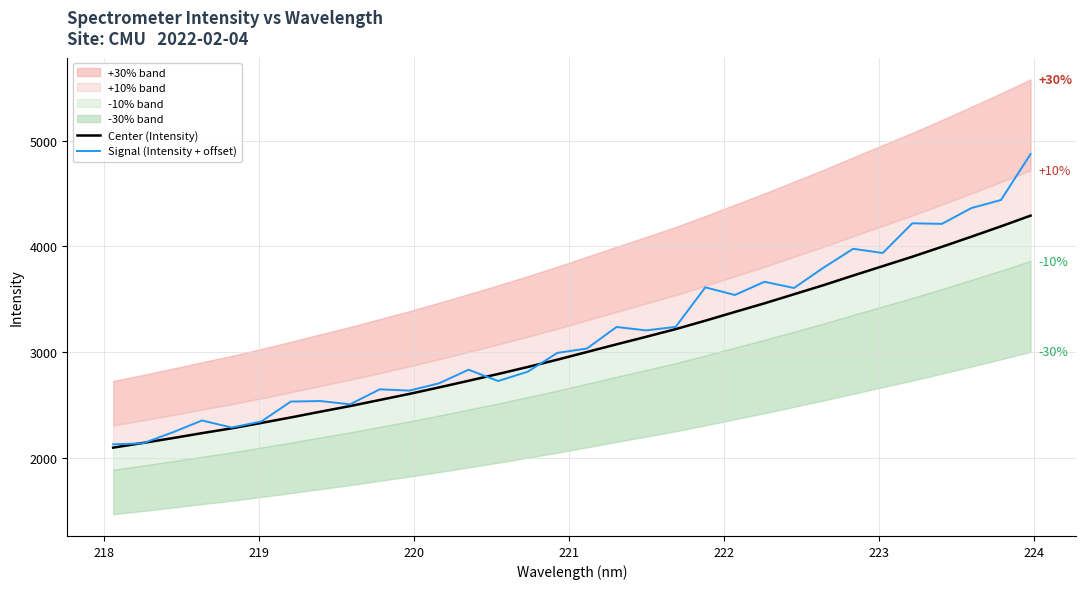

What is the highest value of the Signal (Intensity + offset) series?

4873.1